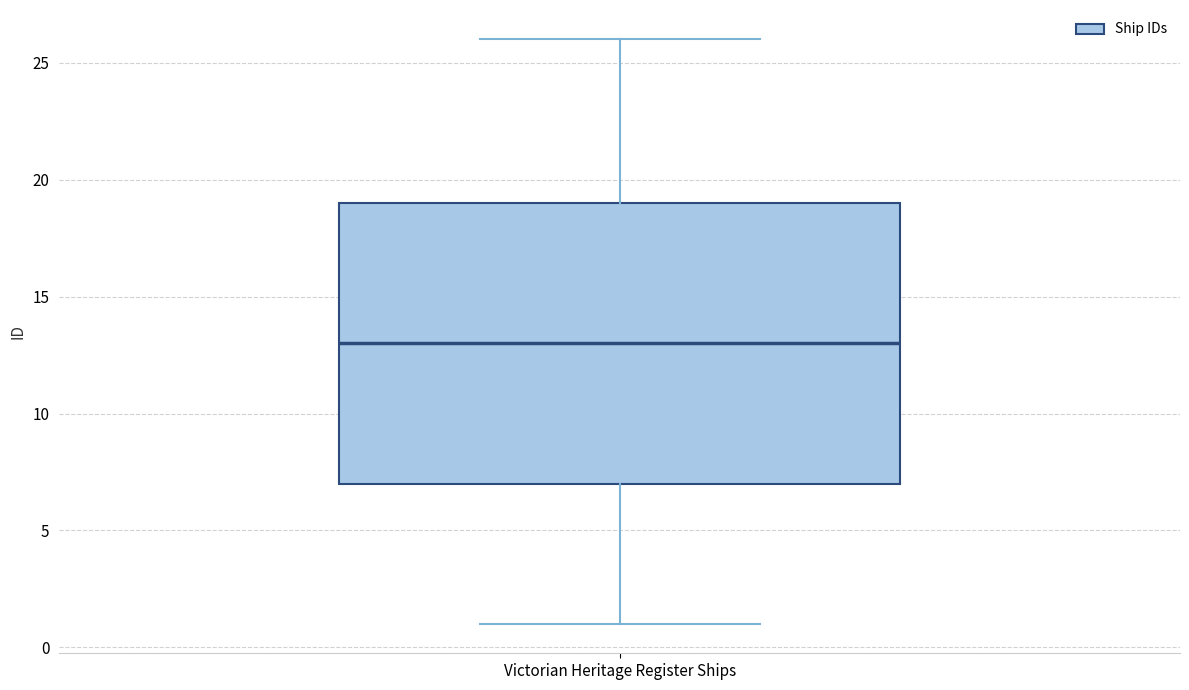

Transcribe this box plot: give where the median line is, the range the box spans, and where the two whiskers end, as read against the y-axis. The values are not printed on the chart, so give them approximately, as read against the axis.

median 13, box 7 to 19, whiskers 1 to 26